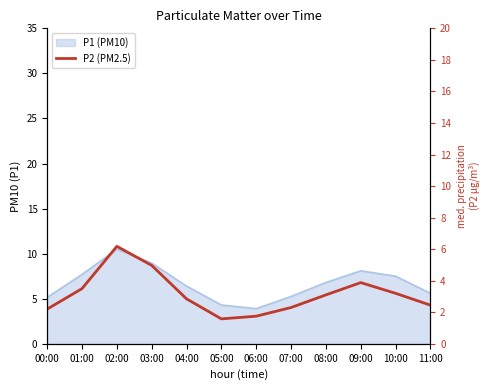

Approximately how many times larger is the value at 11:00 compared to 05:00?

1.6